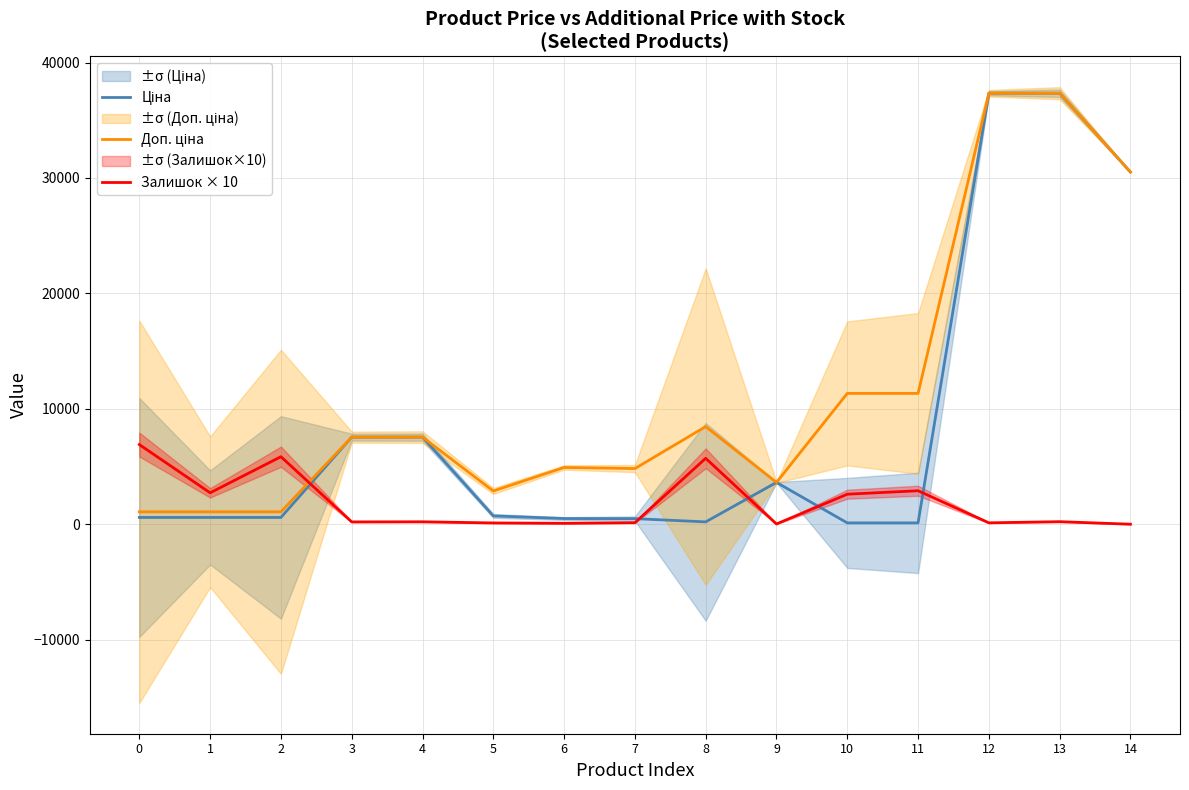

How many lines are shown in the chart?

3